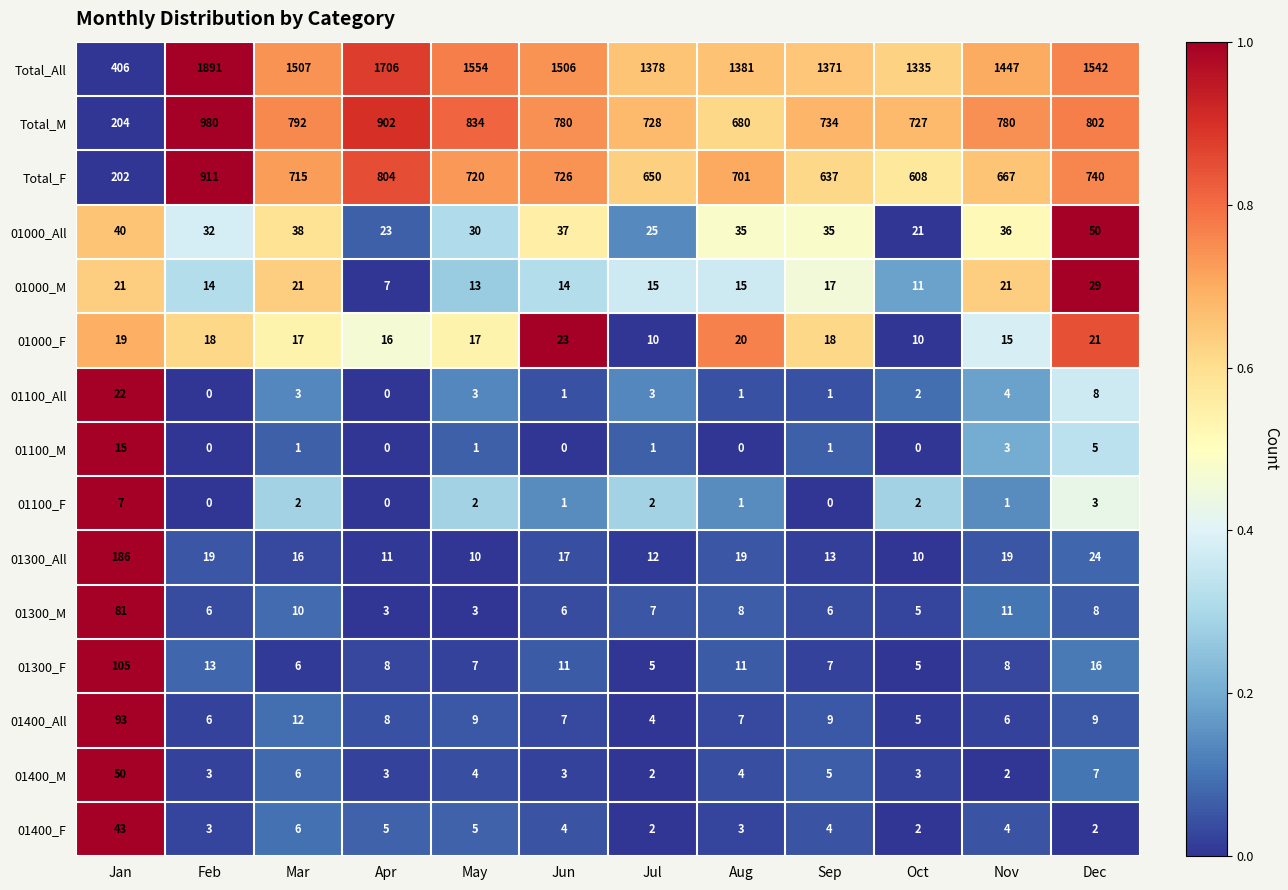

What is the approximate value of 01400_All at Jul, to the nearest 5?

5